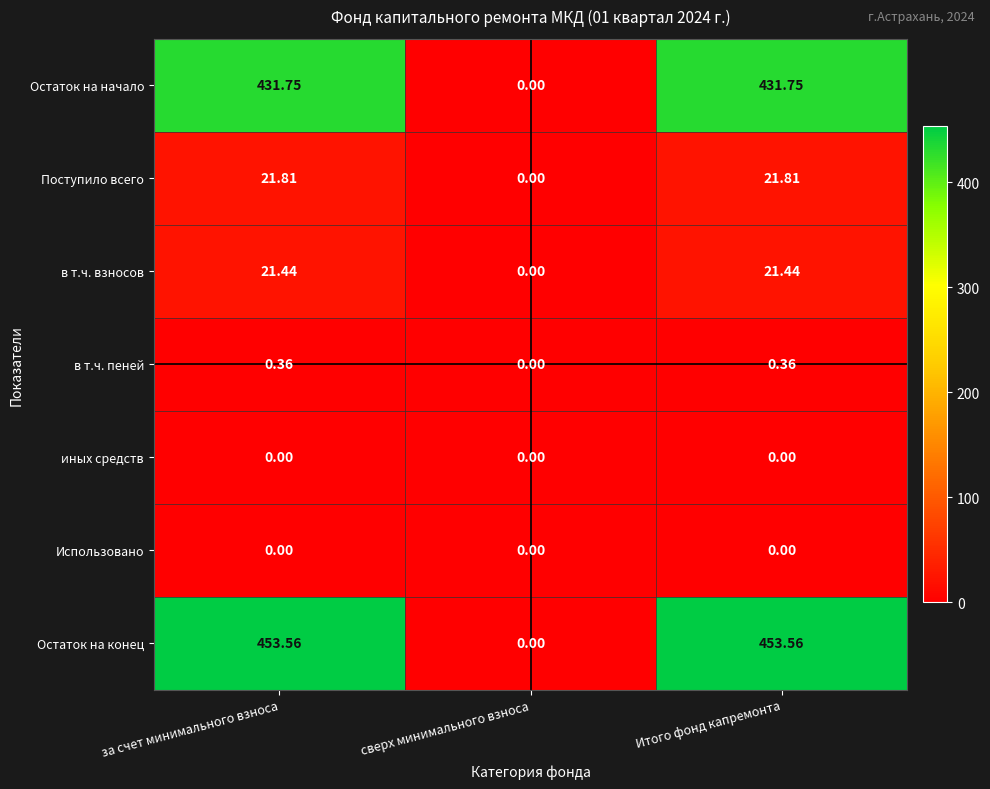

Between сверх минимального взноса and Итого фонд капремонта, which series saw the biggest shift?

Остаток на конец